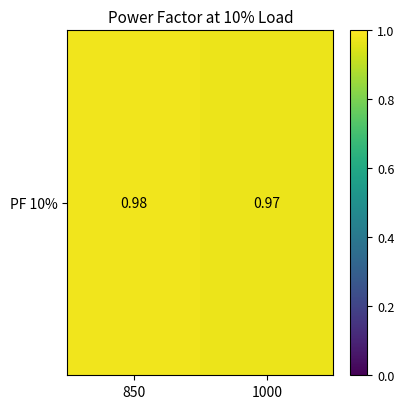

Which label corresponds to the smallest value in the chart?

1000